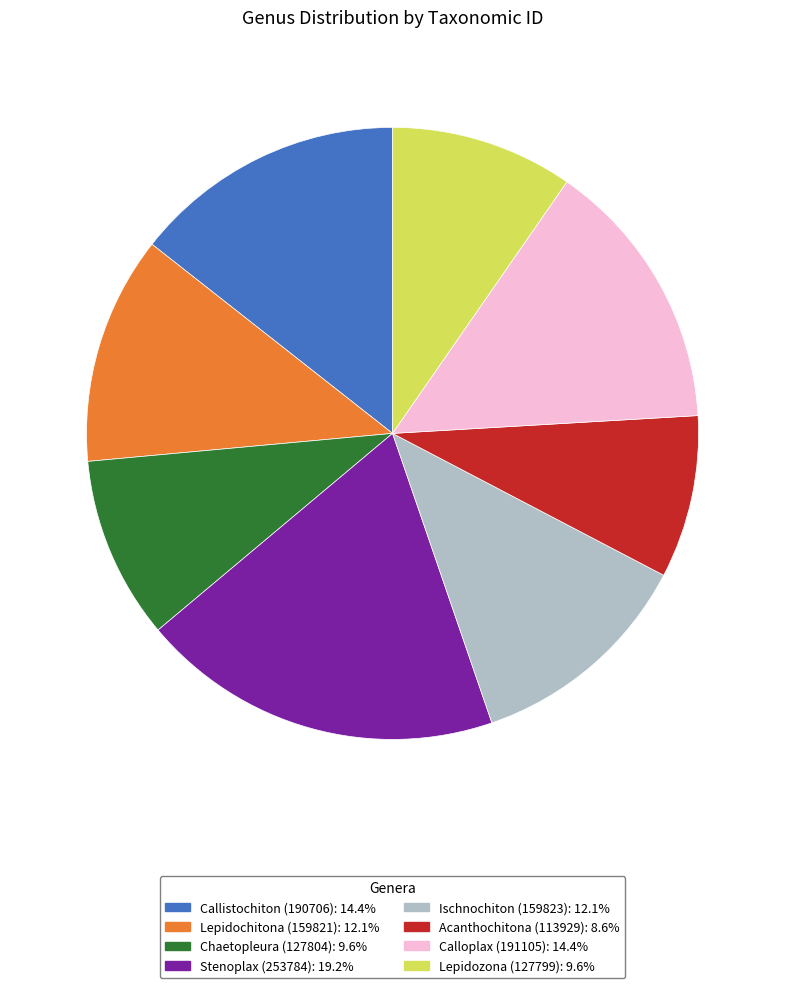

Is there any slice that represents more than half of the pie?

No